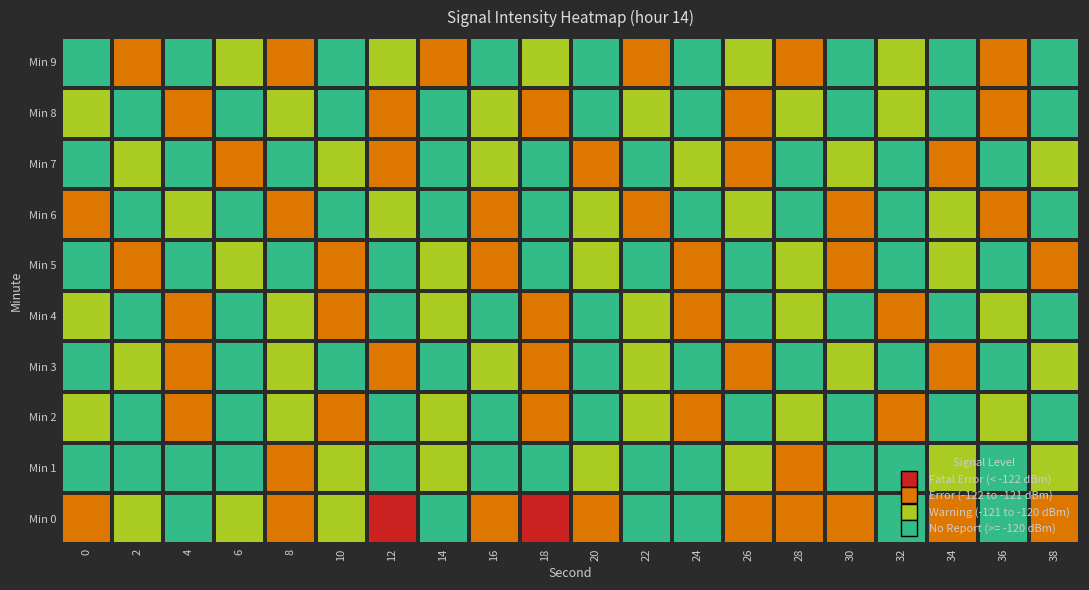

Count the number of data series in this chart.

10